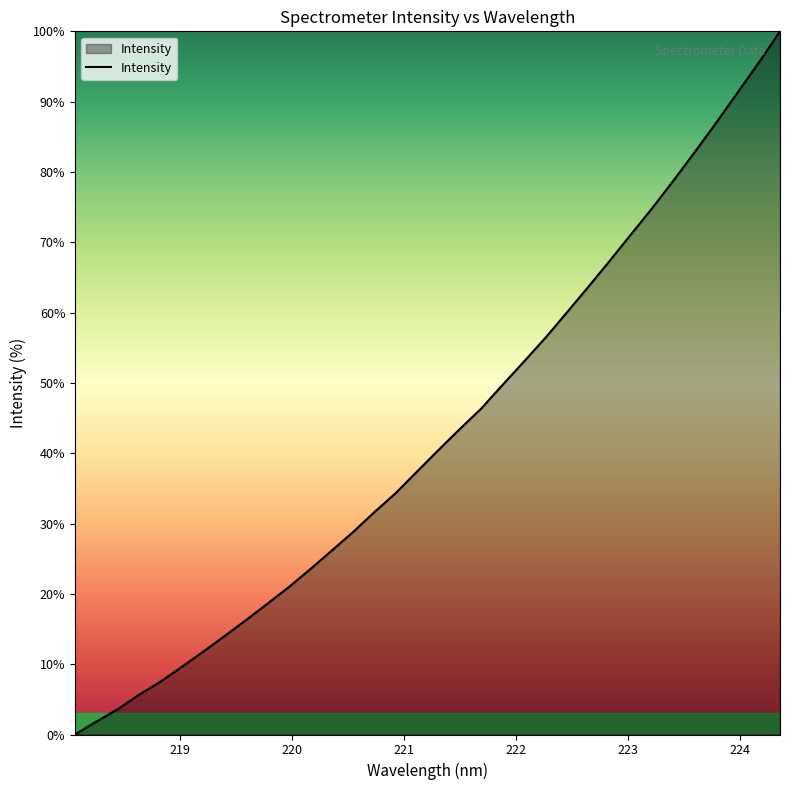

How many lines are shown in the chart?

1